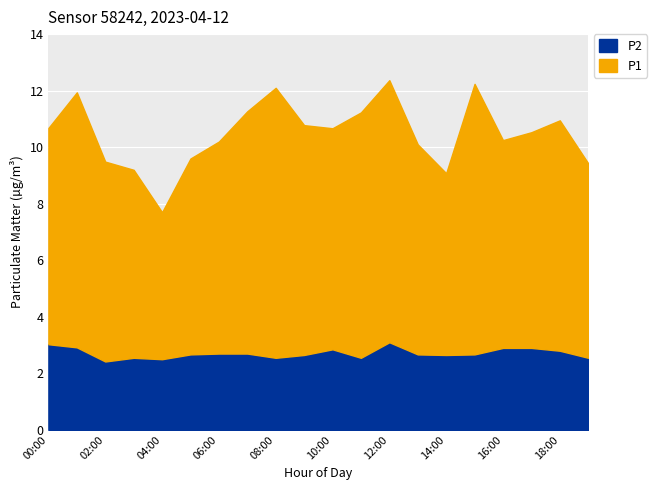

What is the difference between the second highest and second lowest values in the P1 series?

3.1